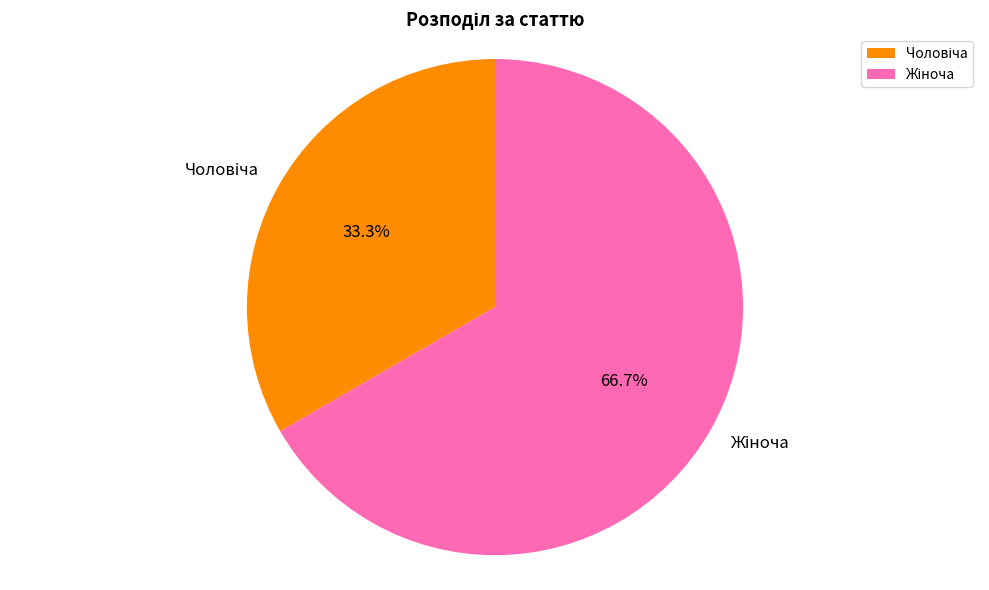

To the nearest percent, what percentage of the pie is Чоловіча?

33%